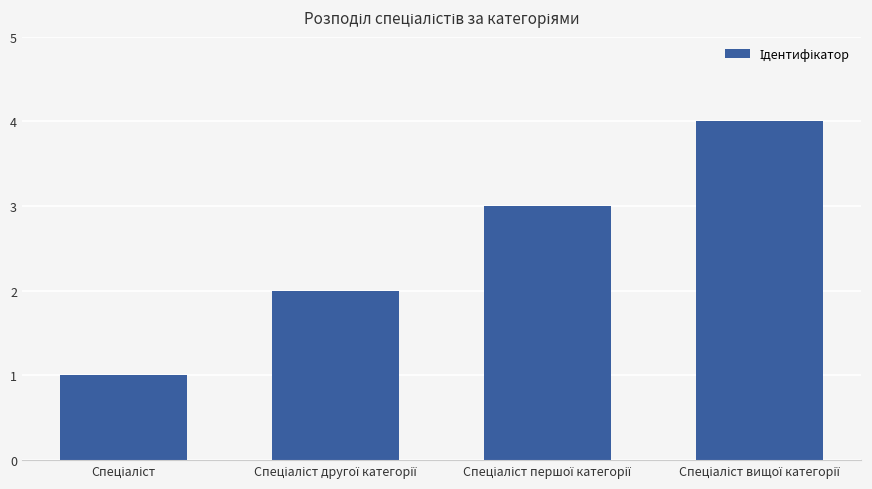

How many values are below 3?

2